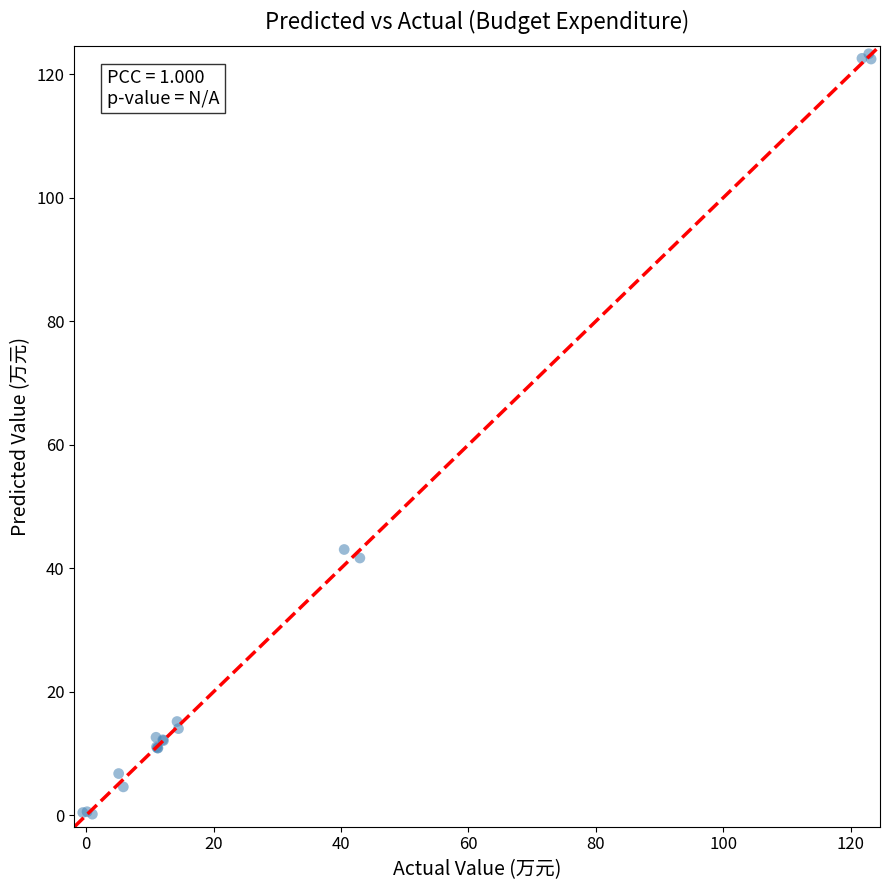

What Y value in the scatter plot is closest to 61?

43.0